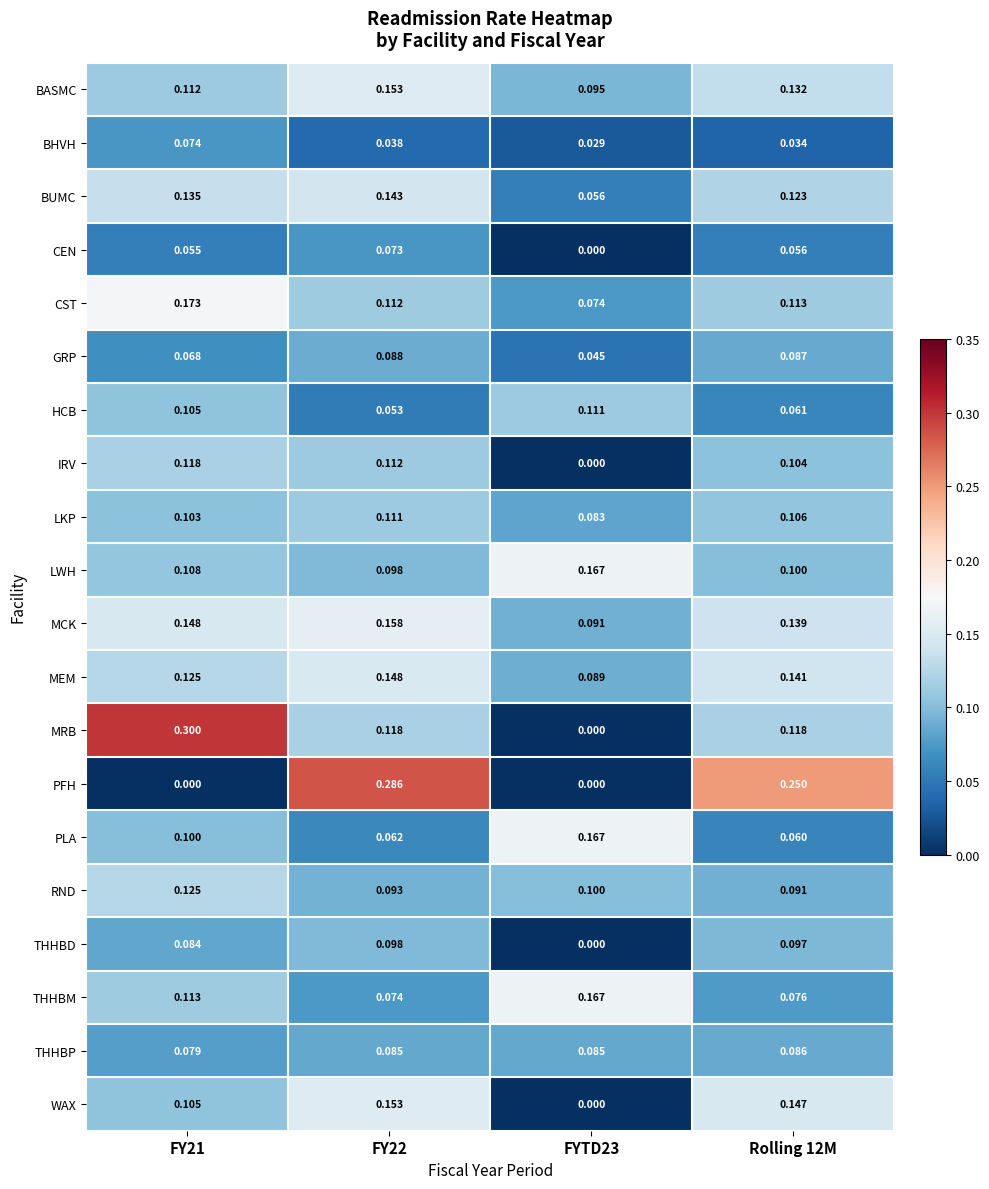

Which series has the largest range (max minus min)?

MRB